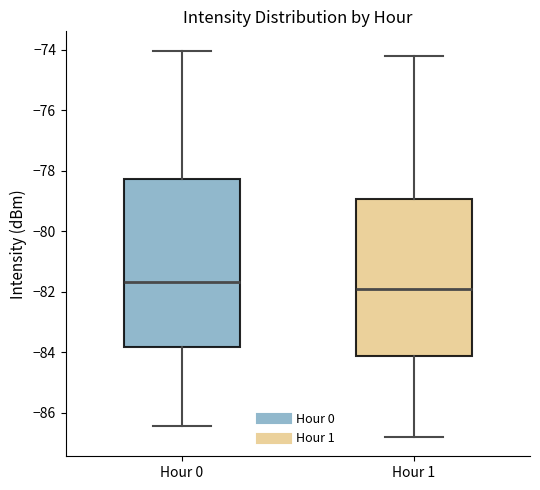

Which box's median line is the highest?

Hour 0